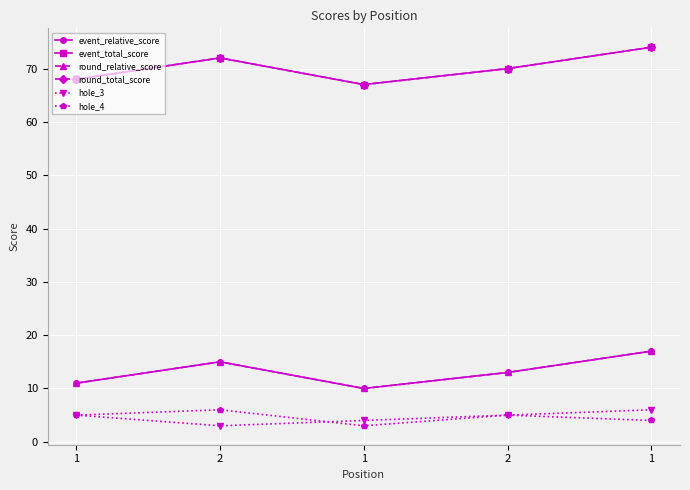

True or false: round_total_score has a value of 72 at 2.

True